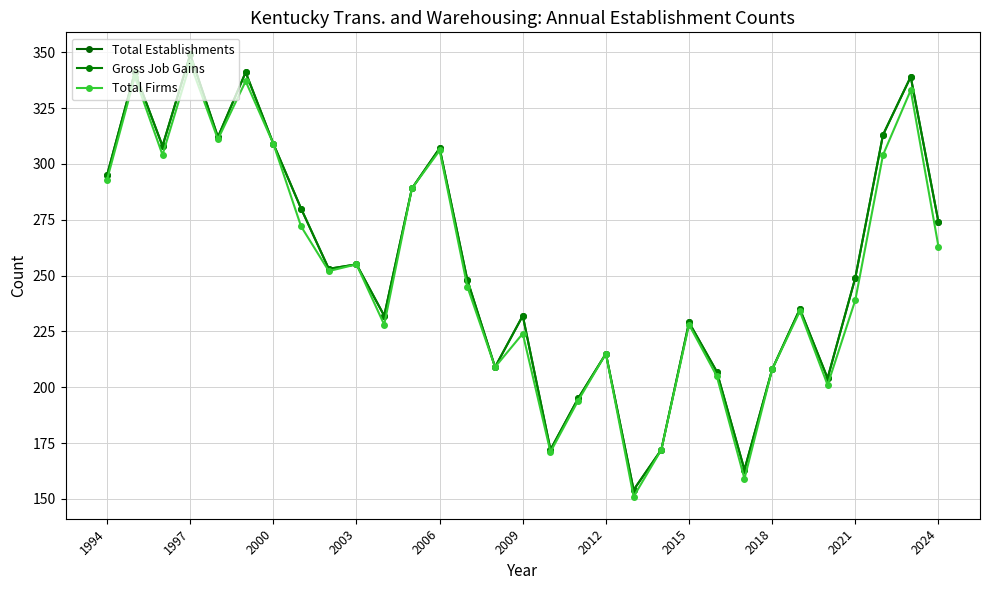

Reading left to right, what are all the values shown in this chart?

Total Establishments: 295	341	308	349	312	341	309	280	253	255	232	289	307	248	209	232	172	195	215	154	172	229	207	163	208	235	204	249	313	339	274
Gross Job Gains: 295	341	308	349	312	341	309	280	253	255	232	289	307	248	209	232	172	195	215	154	172	229	207	163	208	235	204	249	313	339	274
Total Firms: 293	339	304	345	311	337	309	272	252	255	228	289	306	245	209	224	171	194	215	151	172	228	205	159	208	234	201	239	304	333	263